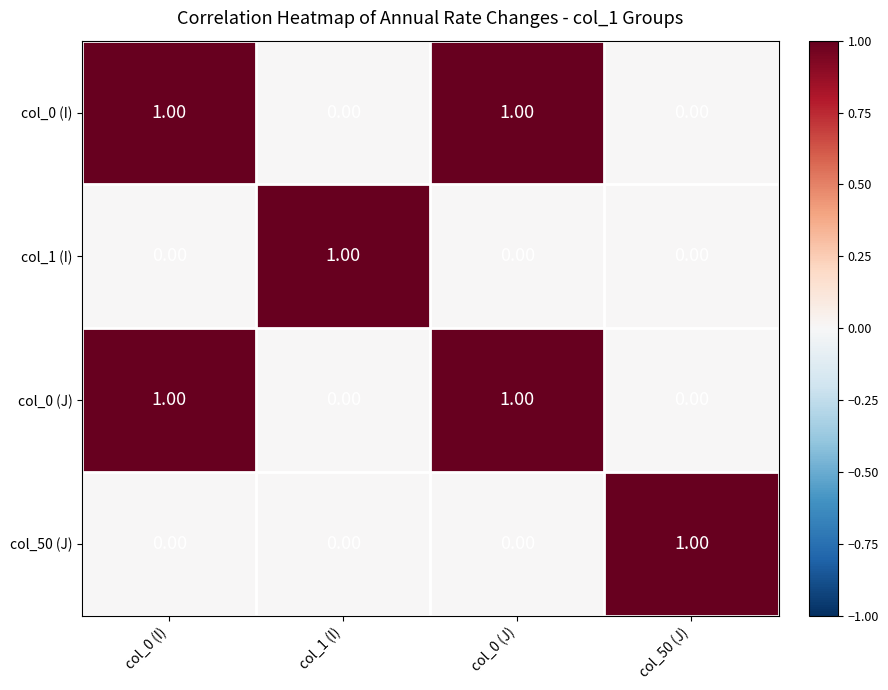

Is the value of col_1 (I) at col_50 (J) greater than the value of col_0 (J) at col_0 (I)?

No